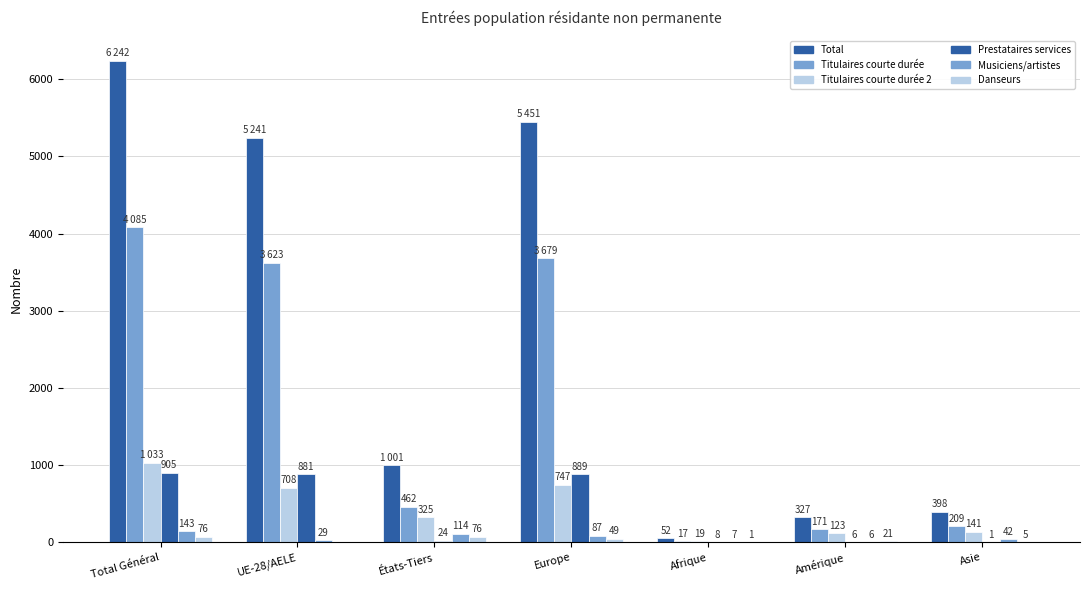

Reading left to right, what are all the values shown in this chart?

Total: 6242	5241	1001	5451	52	327	398
Titulaires courte durée: 4085	3623	462	3679	17	171	209
Titulaires courte durée 2: 1033	708	325	747	19	123	141
Prestataires services: 905	881	24	889	8	6	1
Musiciens/artistes: 143	29	114	87	7	6	42
Danseurs: 76	0	76	49	1	21	5